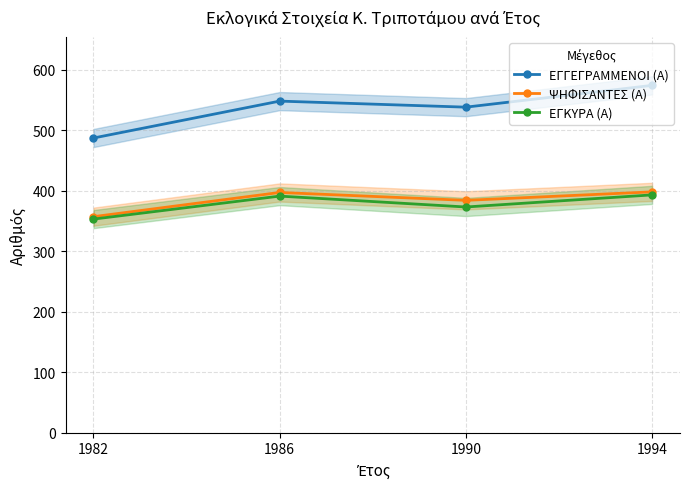

Does the chart display data point markers on the line(s)?

Yes